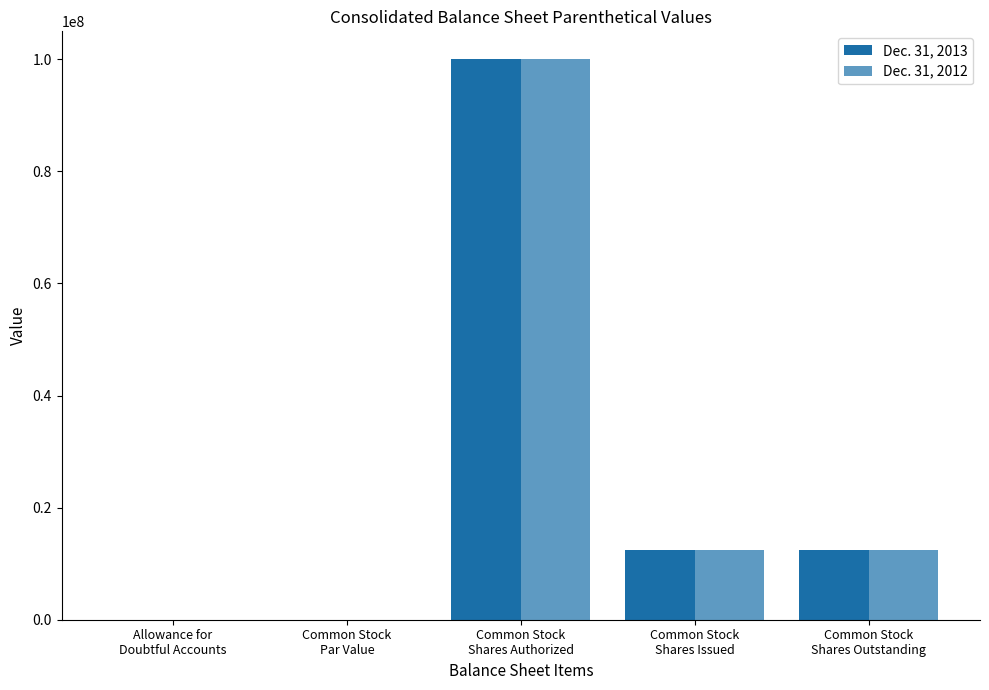

What is the label of the 4th bar from the left?

Common Stock
Shares Issued